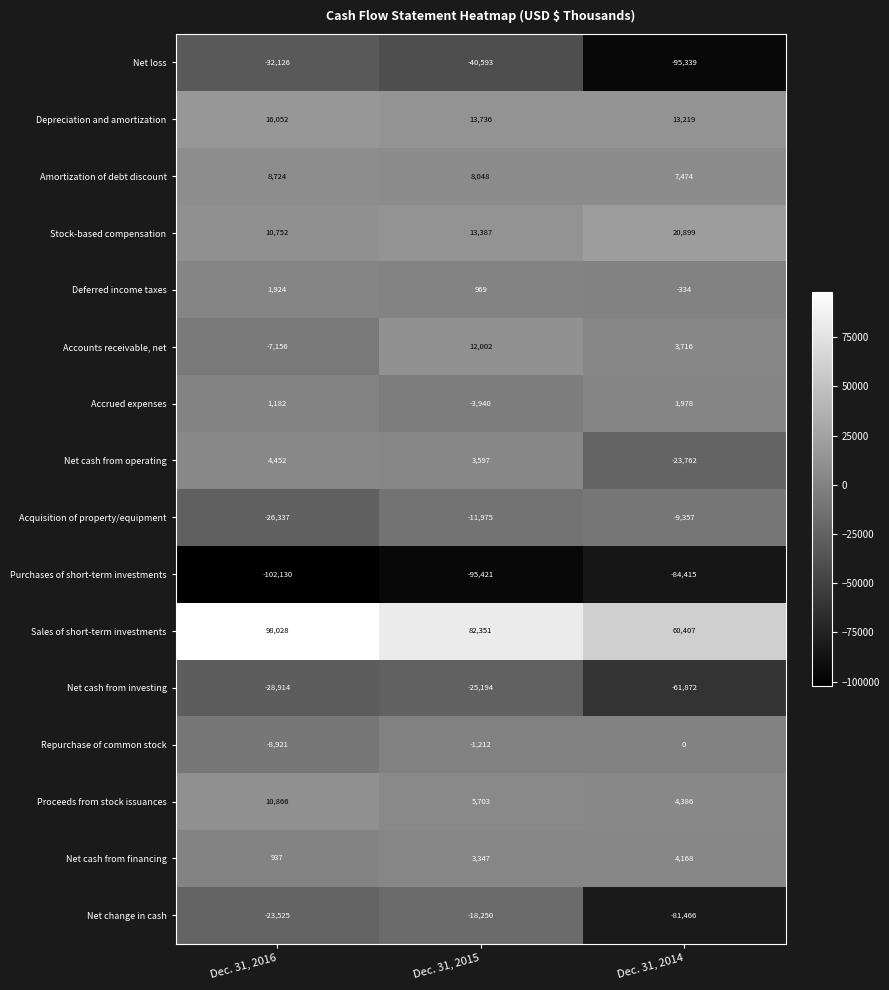

Count the number of categories in the chart.

3